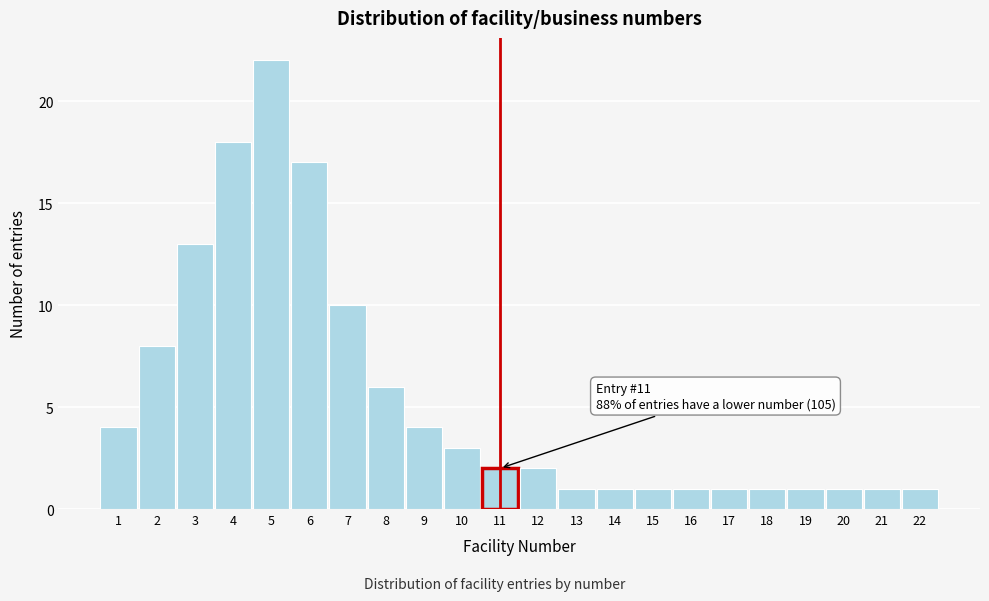

Reading right to left, transcribe all the data shown in this chart.

1	1	1	1	1	1	1	1	1	1	2	2	3	4	6	10	17	22	18	13	8	4